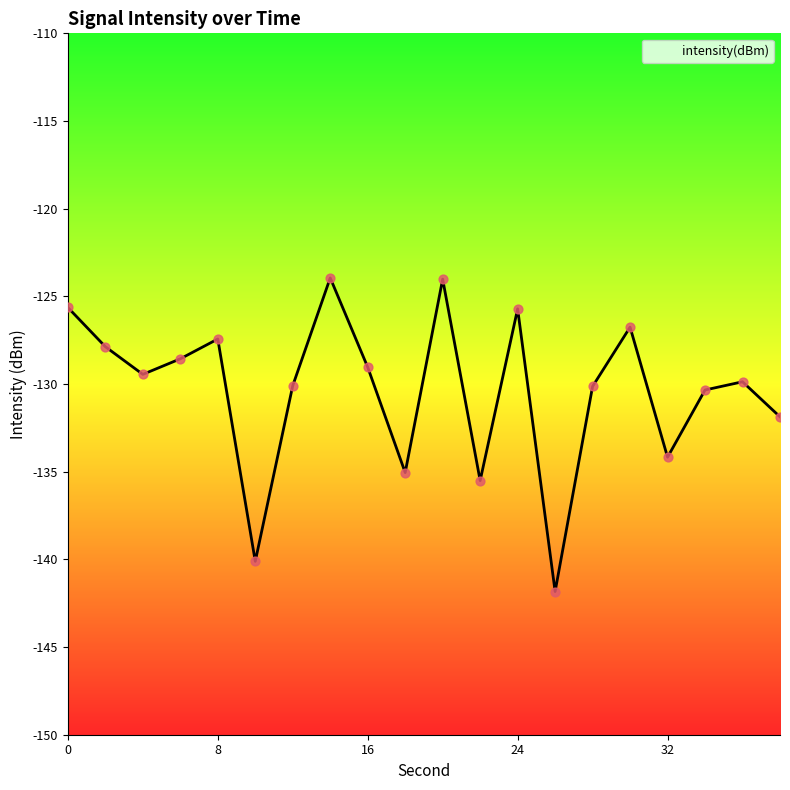

What is the change in value from 24 to 28?

-4.4